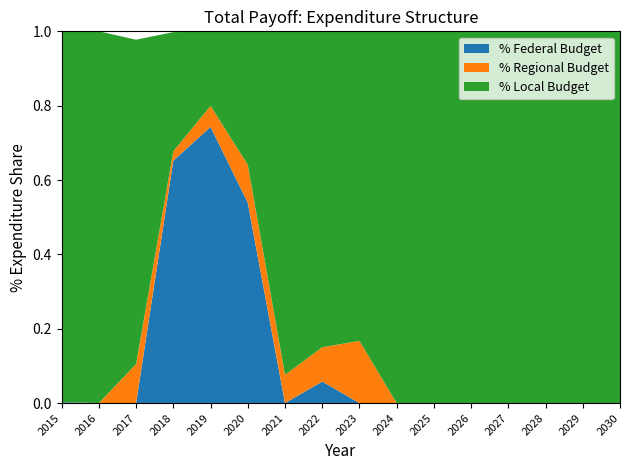

True or false: % Federal Budget has a value of -0.5 at 2021.

False